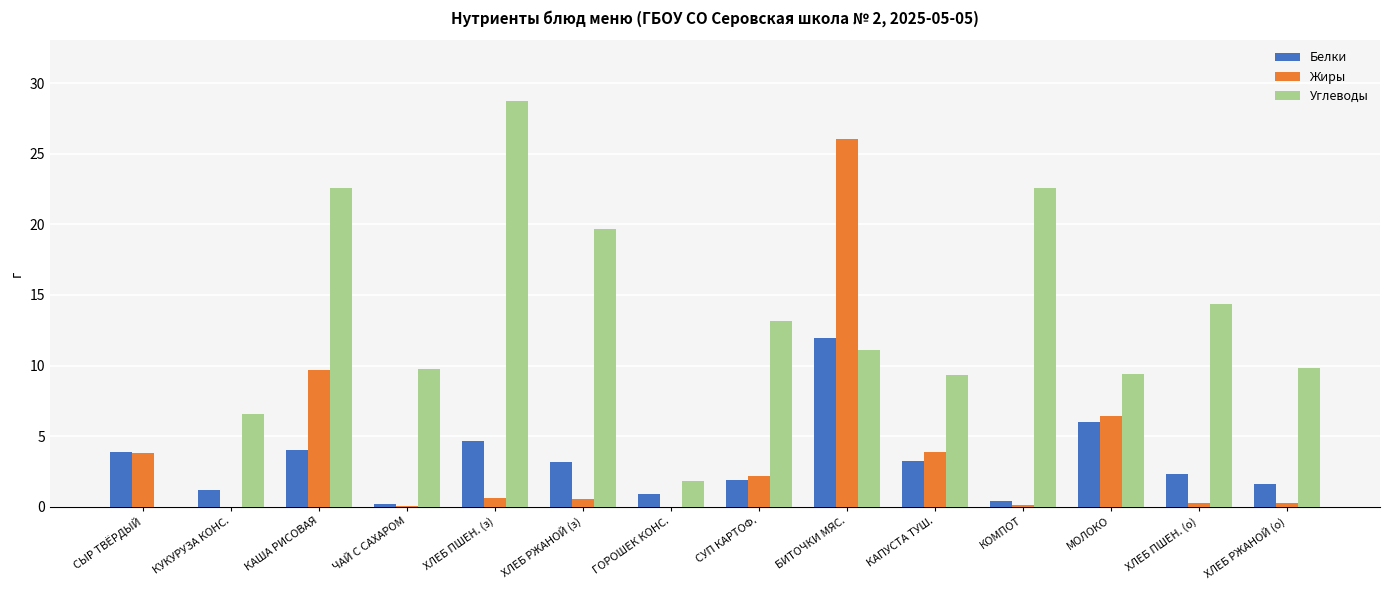

Which series has the largest total across all categories?

Углеводы